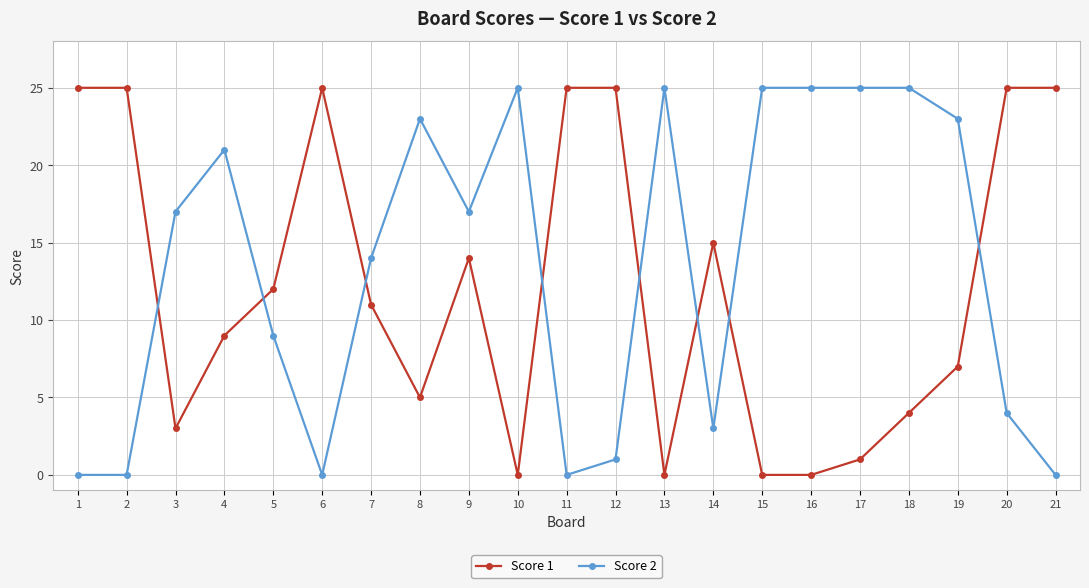

At 15, list the series in order from smallest to largest.

Score 1, Score 2